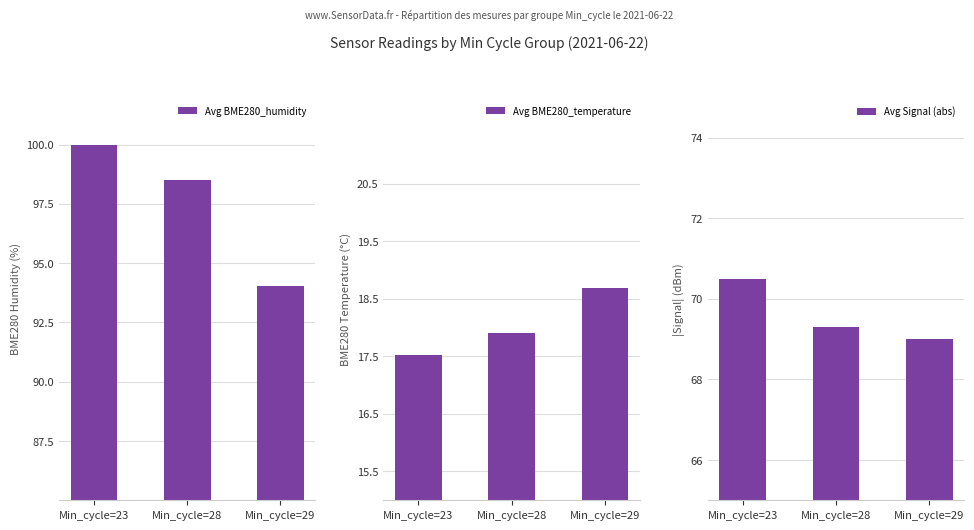

Reading left to right, list all the values displayed in this chart.

Avg BME280_humidity: 100.0	98.5	94.0
Avg BME280_temperature: 17.5	17.9	18.7
Avg Signal (abs): 70.5	69.3	69.0